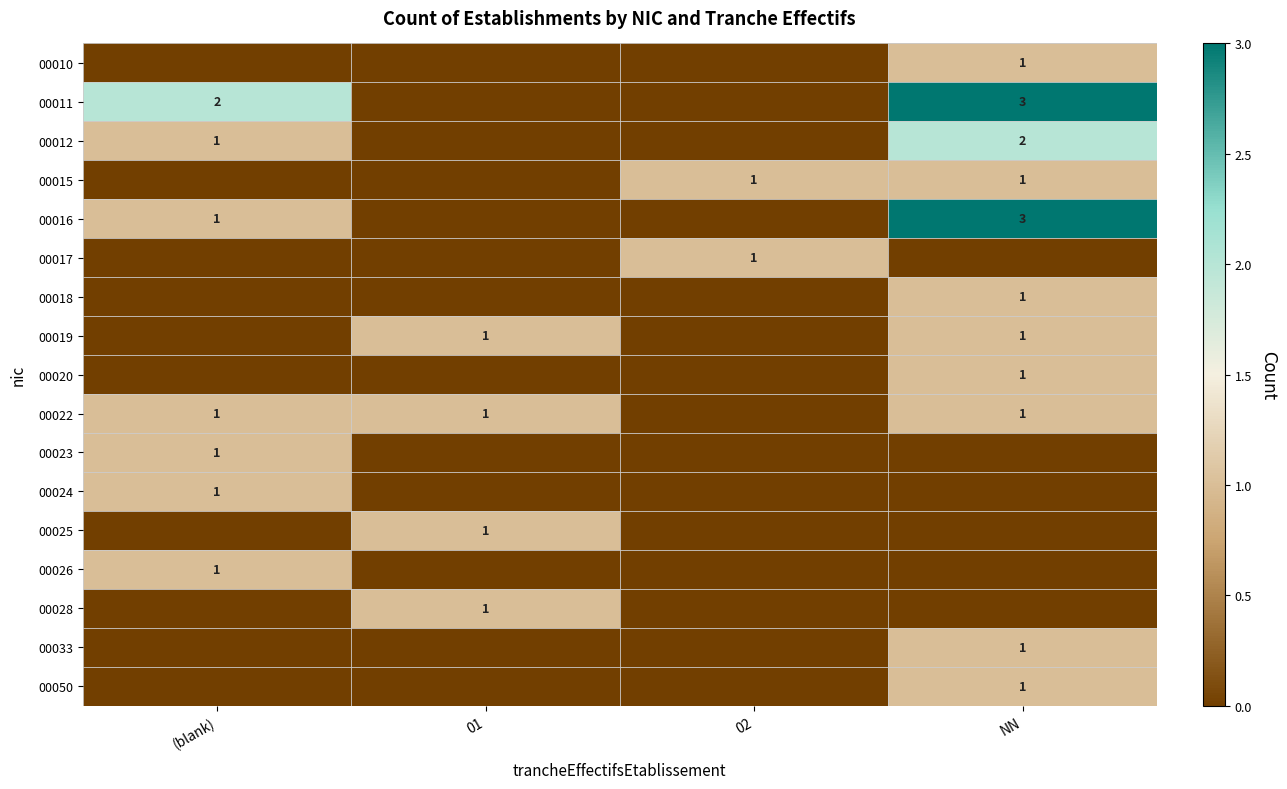

At which category is the sum across all series the highest?

NN